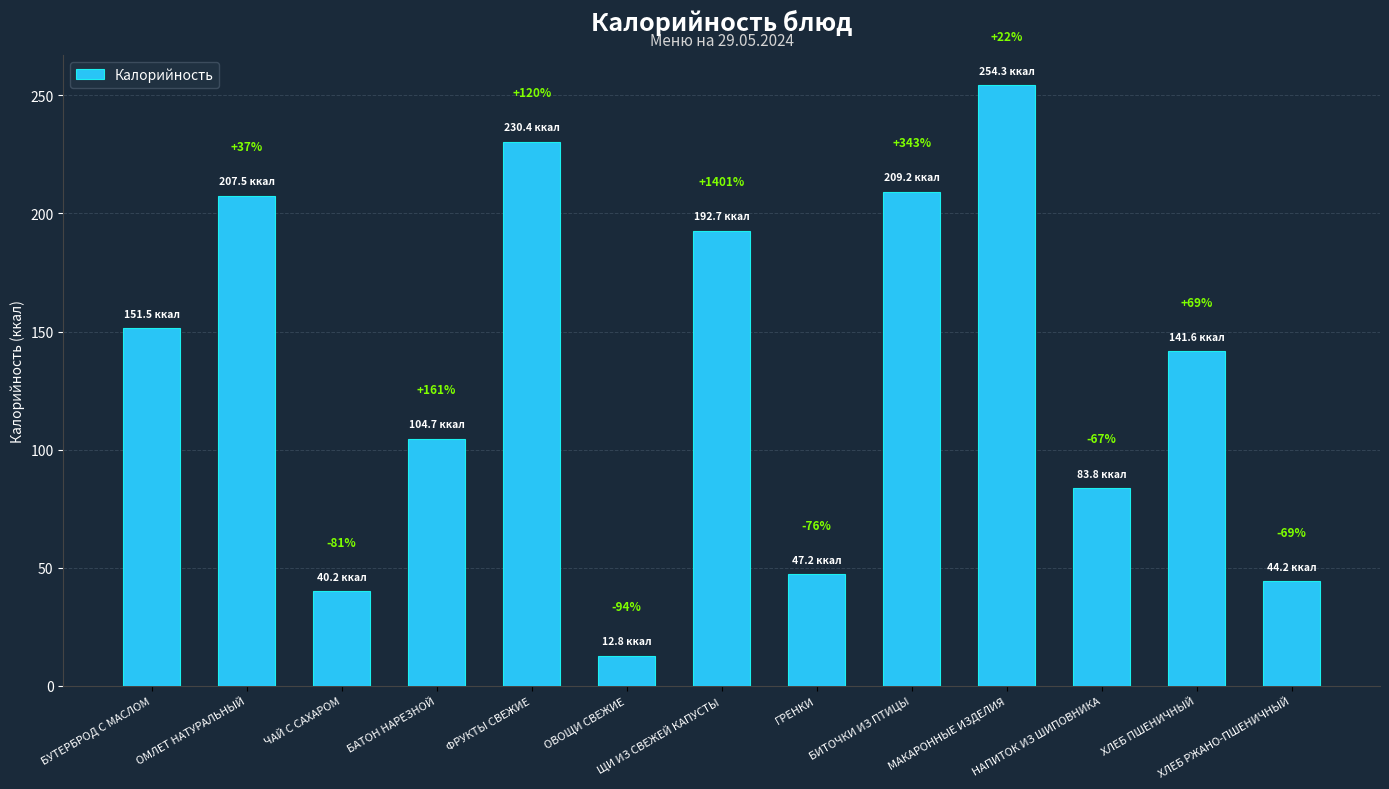

Which category has the highest value across all series?

МАКАРОННЫЕ ИЗДЕЛИЯ